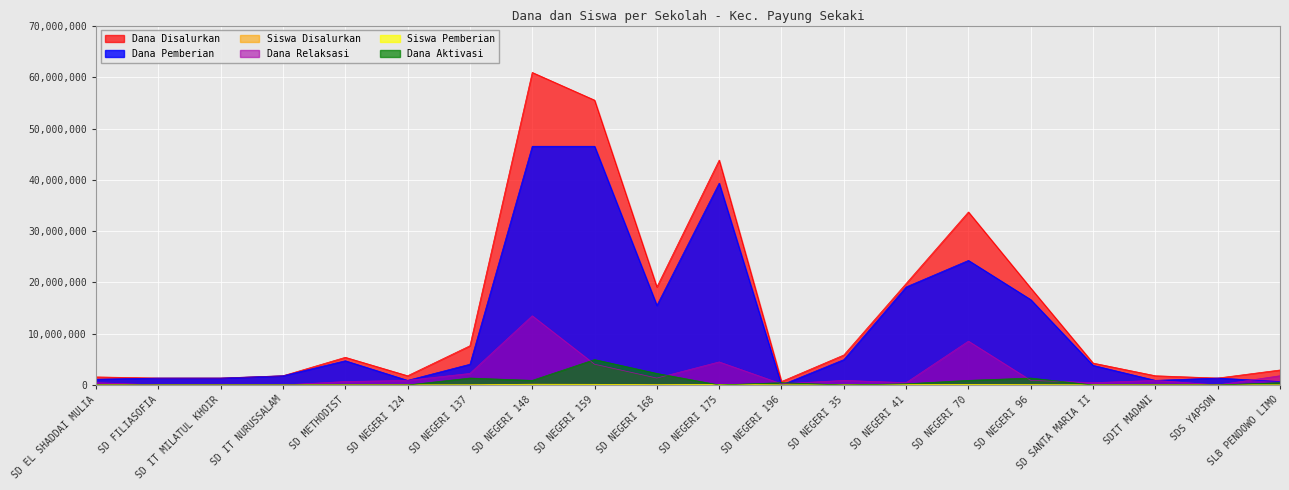

True or false: Siswa Pemberian has a value of 112000 at SD NEGERI 148.

True